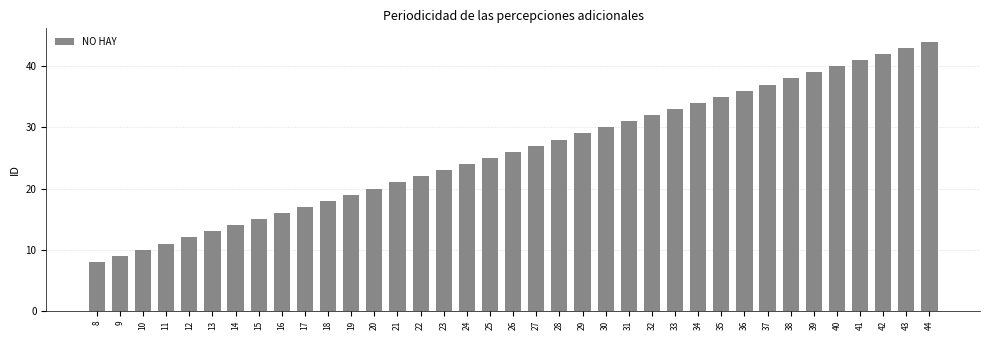

How many bars are there in total?

37